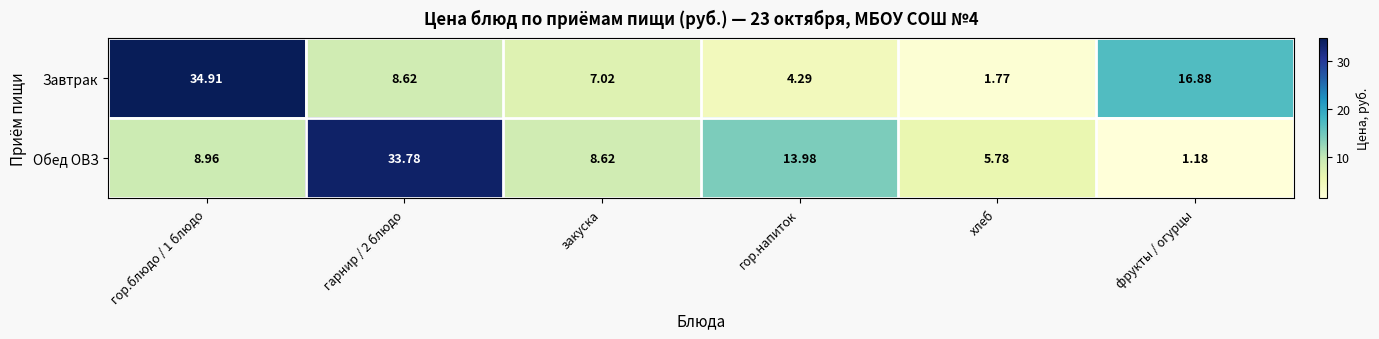

Which series has the largest total across all categories?

Завтрак